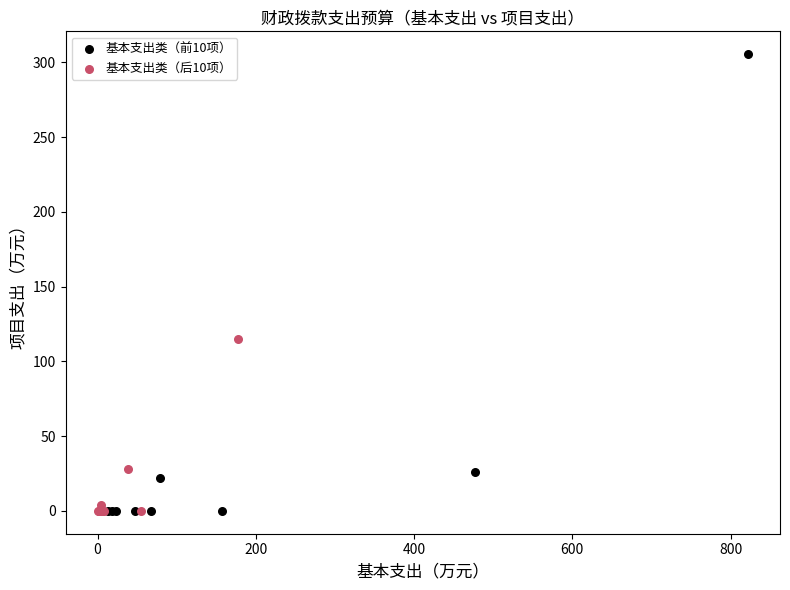

What are all the series names shown in the legend?

基本支出类（前10项）, 基本支出类（后10项）